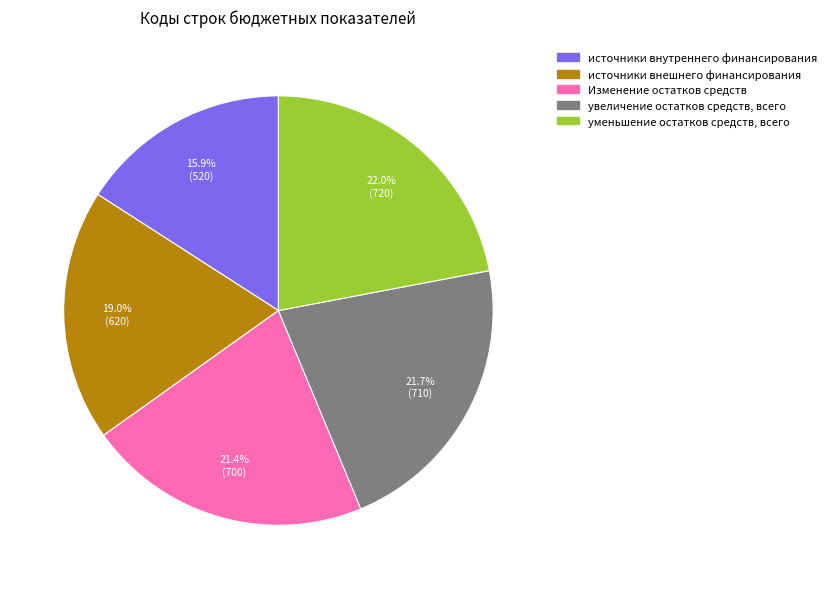

True or false: источники внешнего финансирования accounts for 19% of the total.

True